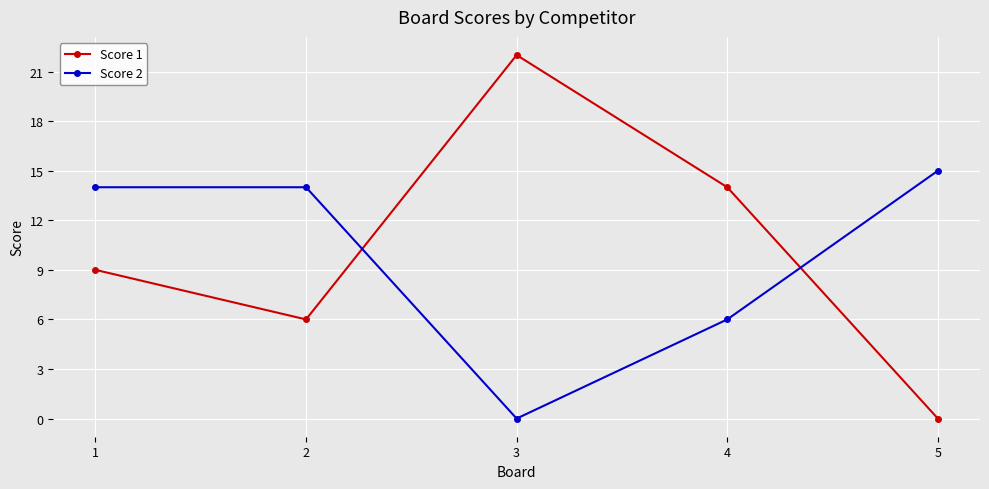

What are all the series names shown in the legend?

Score 1, Score 2